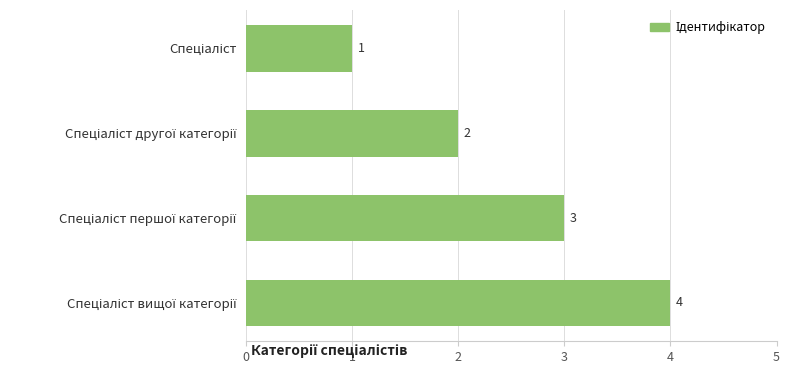

Count the values in the range 2 to 4.

3